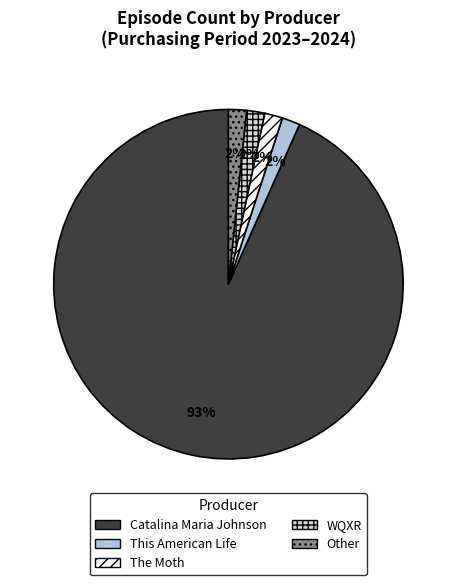

How many segments does this pie chart have?

5